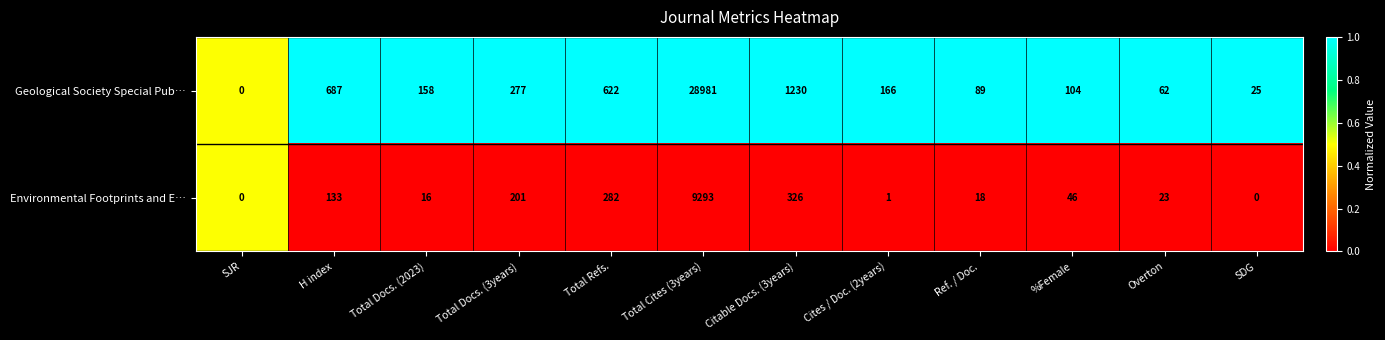

Which series changed the most between H index and Total Refs.?

Environmental Footprints and E…